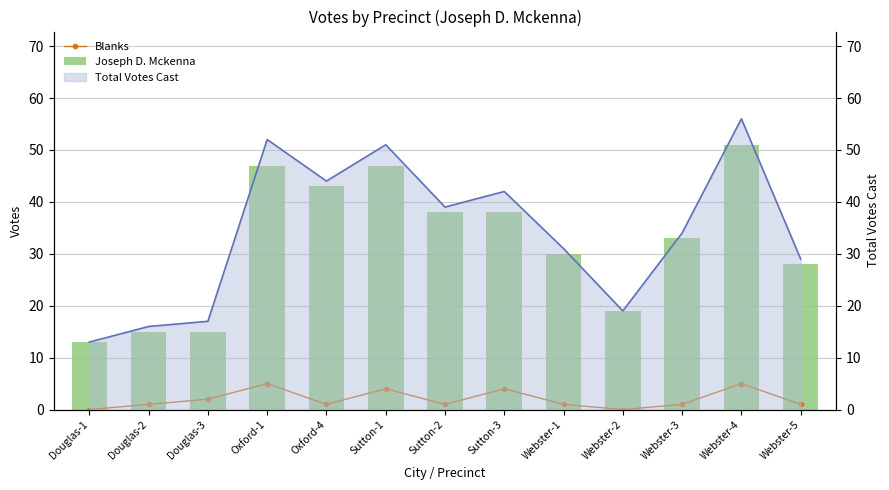

What is the label of the 9th bar from the right?

Oxford-4